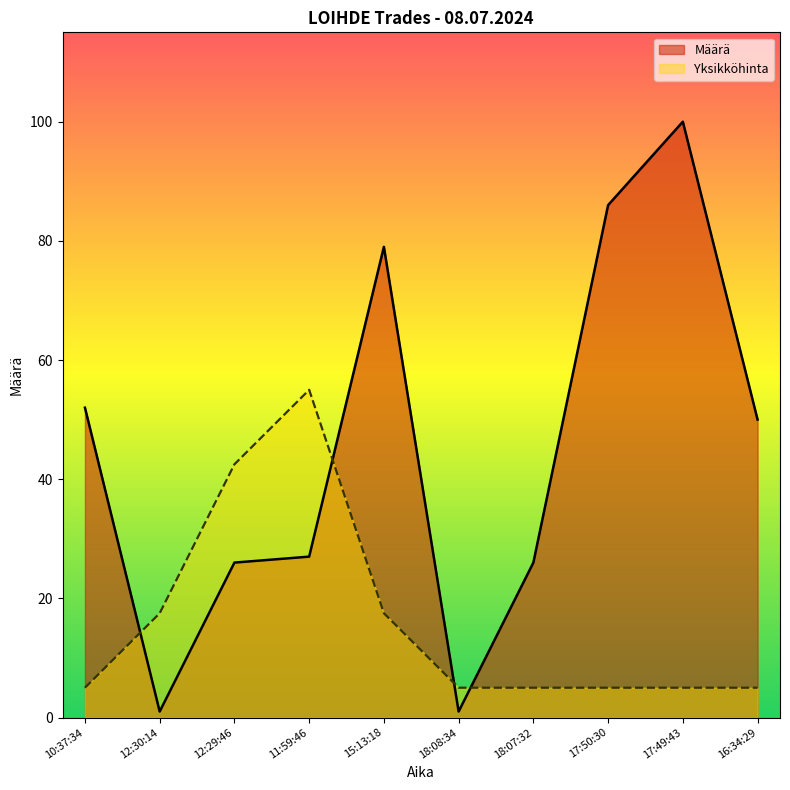

How many times do Yksikköhinta and Määrä cross each other?

4